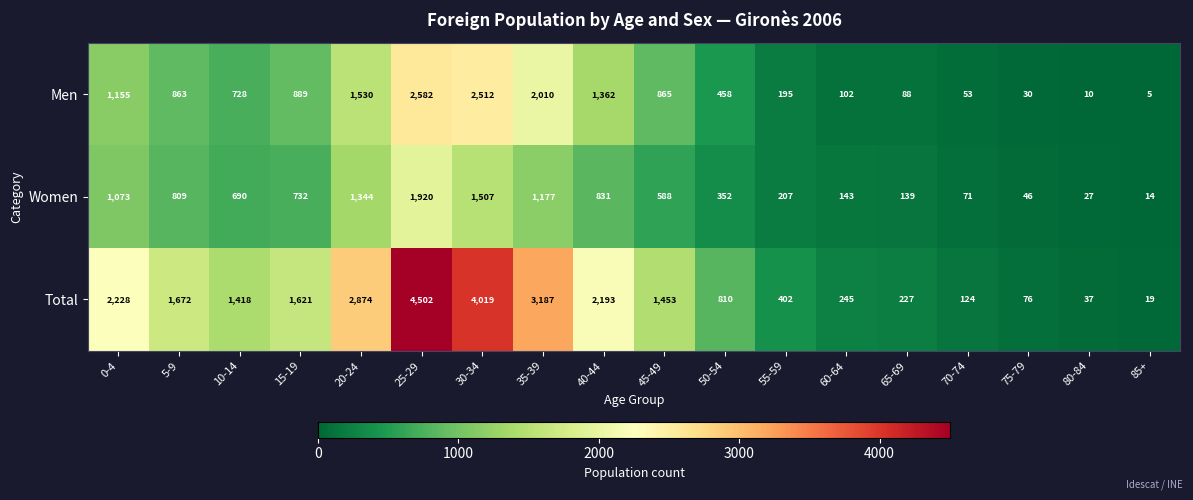

Where does the Men series first go above 863?

0-4